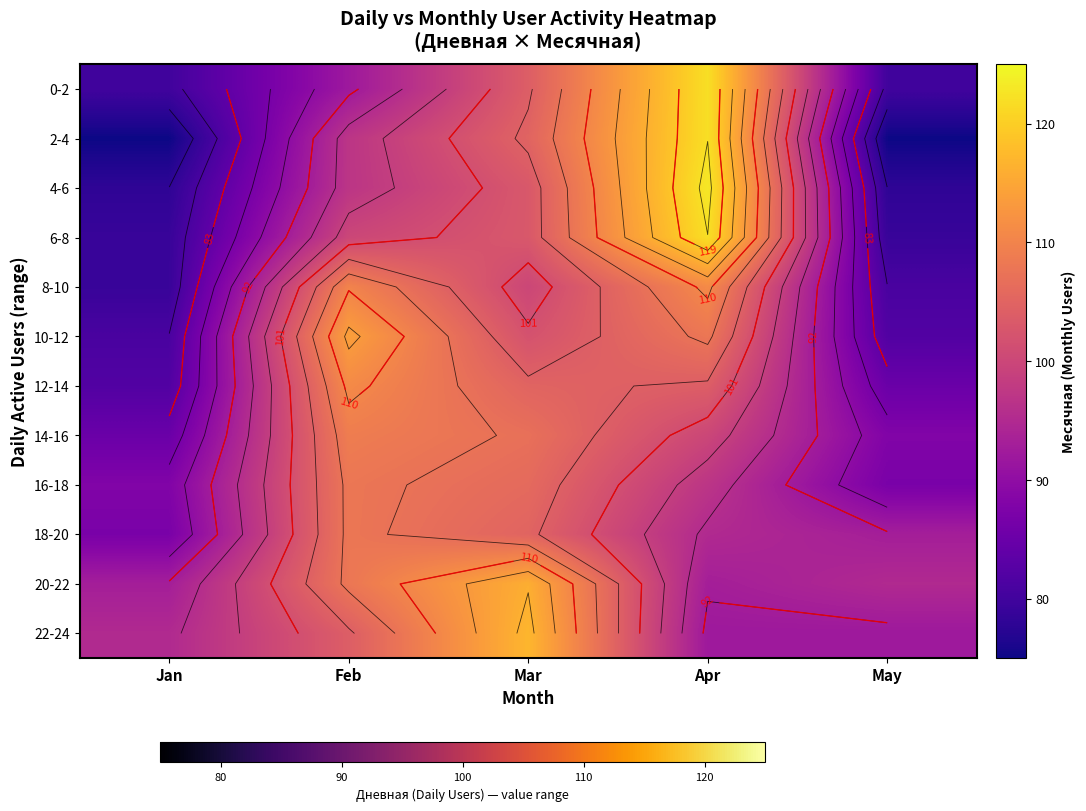

What is the difference between the 20-22 values at Feb and May?

13